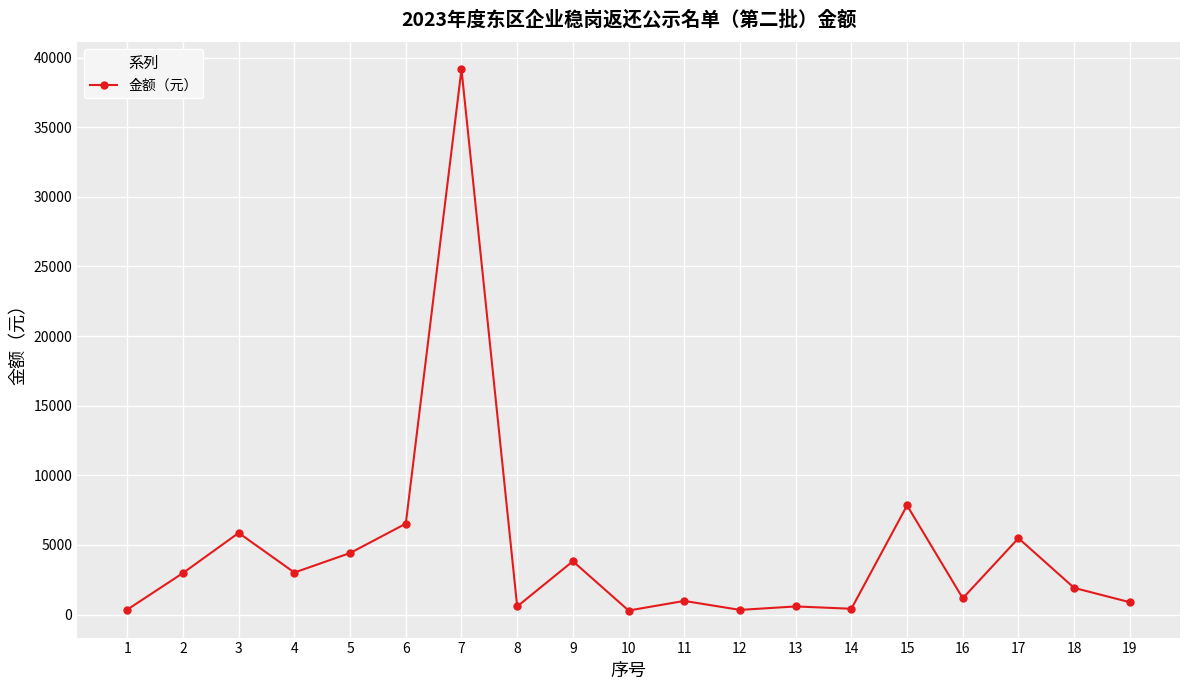

What is the difference between the second highest and second lowest values?

7504.2